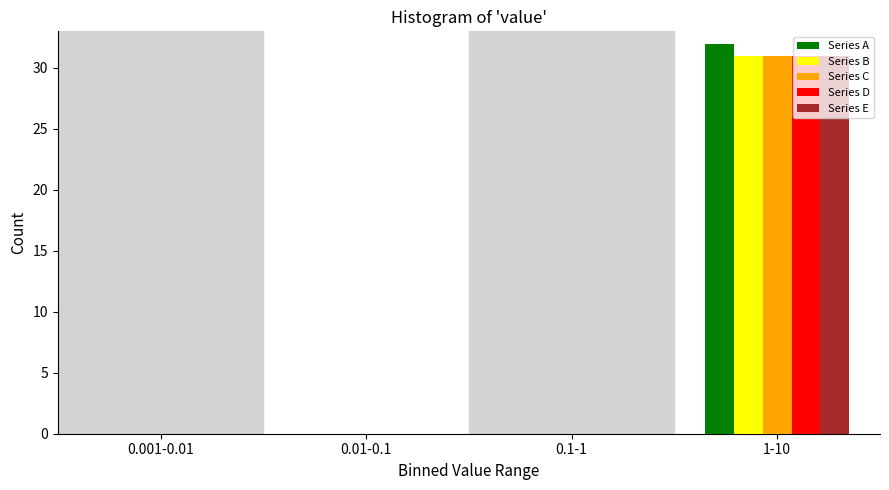

Reading left to right, list all the values displayed in this chart.

Series A: 0.001-0.01=0	0.01-0.1=0	0.1-1=0	1-10=32
Series B: 0.001-0.01=0	0.01-0.1=0	0.1-1=0	1-10=31
Series C: 0.001-0.01=0	0.01-0.1=0	0.1-1=0	1-10=31
Series D: 0.001-0.01=0	0.01-0.1=0	0.1-1=0	1-10=31
Series E: 0.001-0.01=0	0.01-0.1=0	0.1-1=0	1-10=31